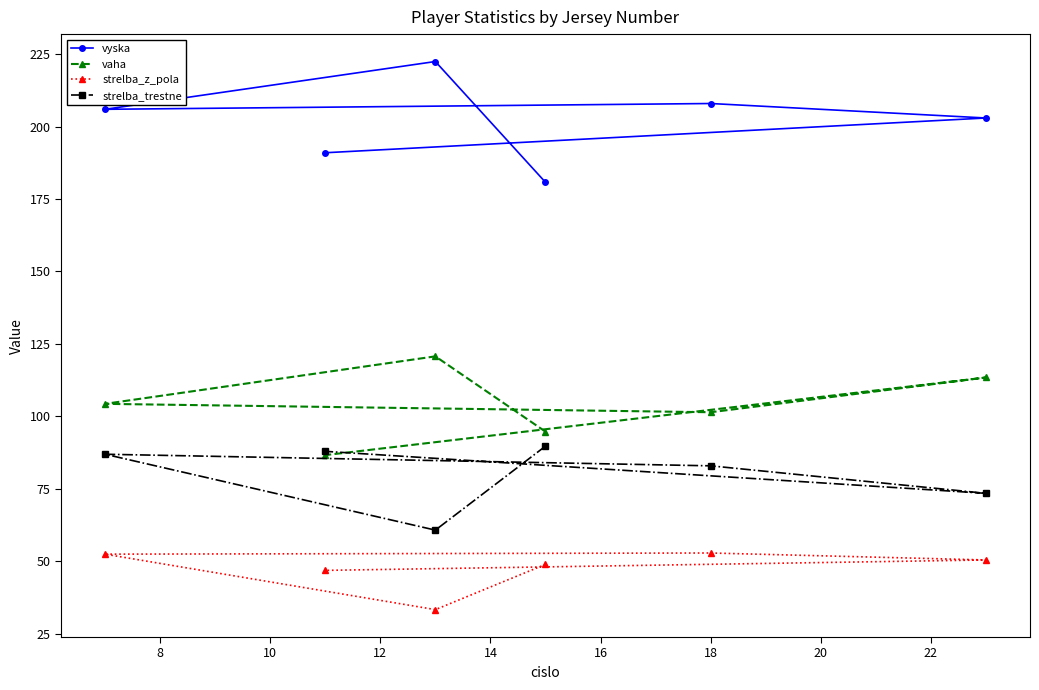

Reading right to left, extract all data points from this chart.

vyska: 191.0	203.0	208.0	206.0	222.5	180.8
vaha: 86.6	113.4	101.4	104.3	120.7	94.7
strelba_z_pola: 46.8	50.4	52.8	52.4	33.2	48.9
strelba_trestne: 87.9	73.4	82.9	86.9	60.7	89.7